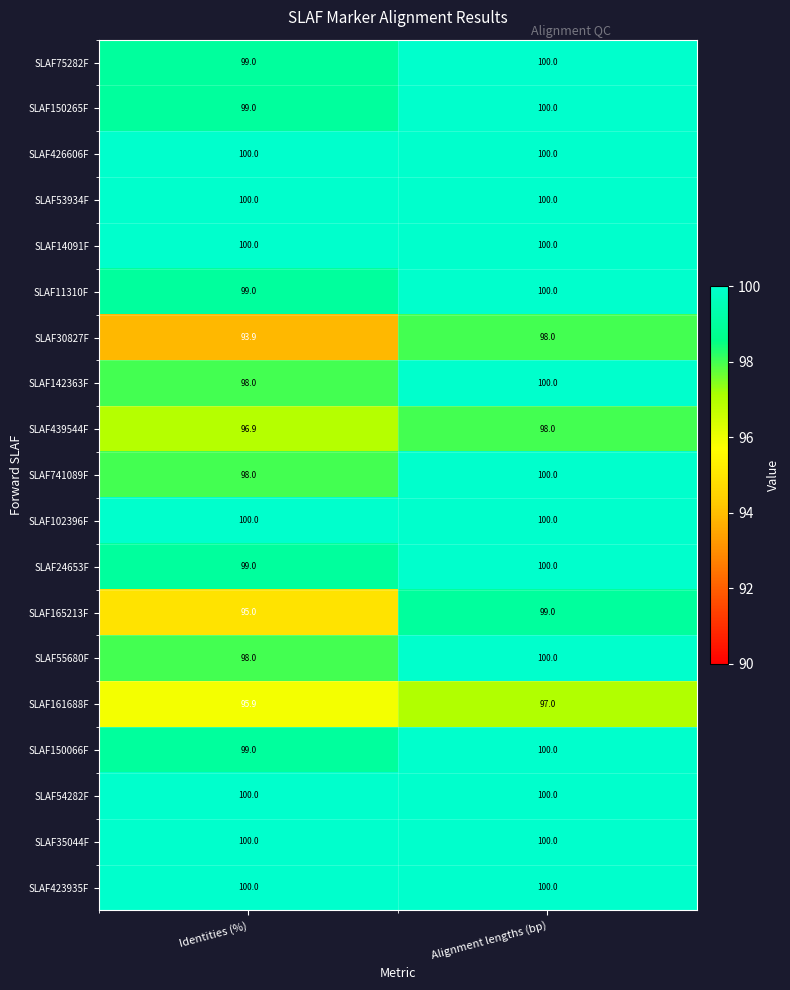

Which label corresponds to the smallest value in the chart?

Identities (%)